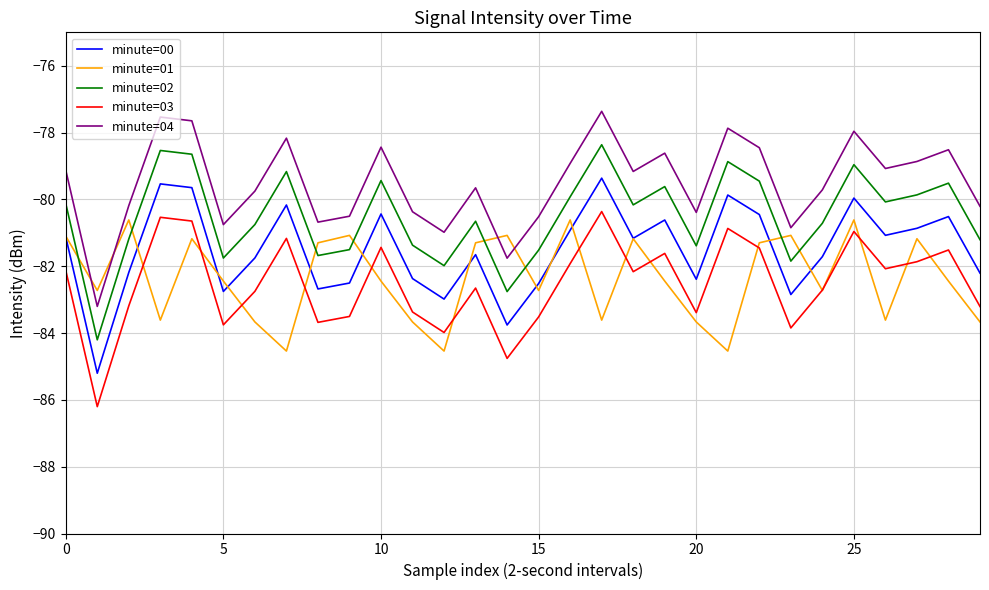

Count the number of categories in the chart.

30